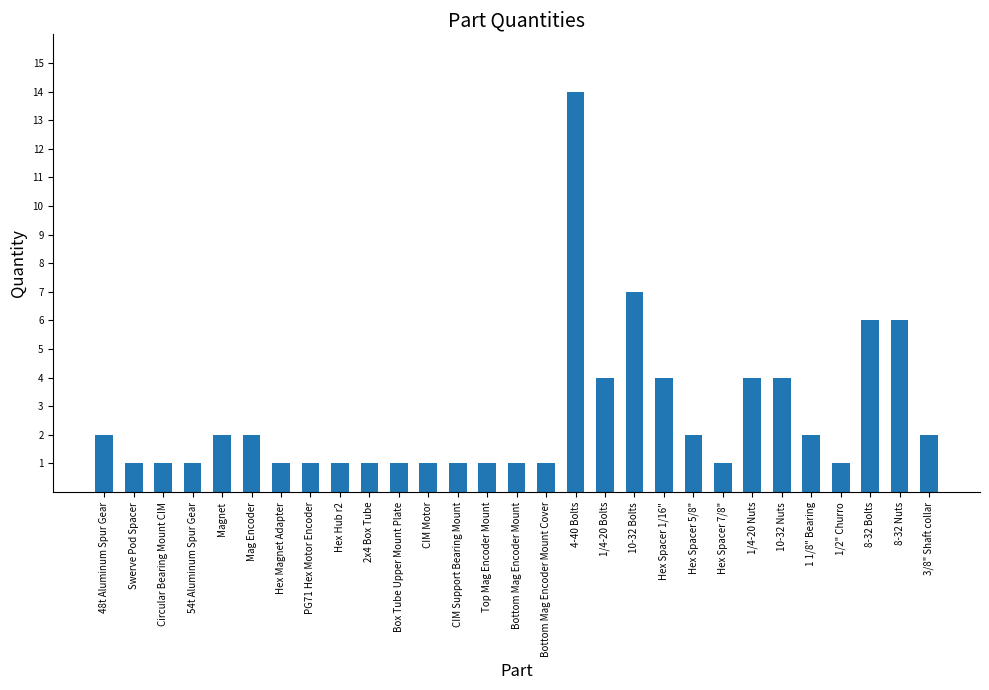

At which label is the value closest to 7?

10-32 Bolts